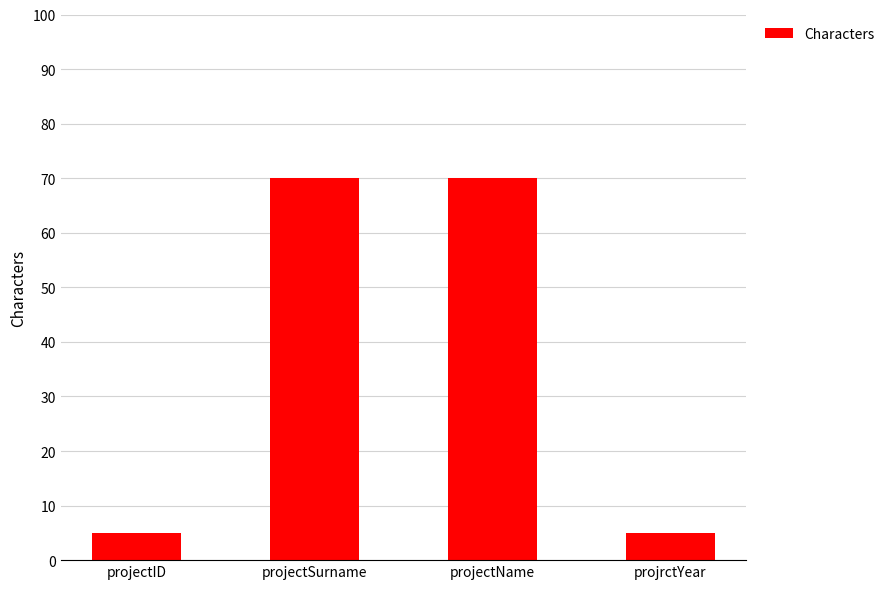

Reading left to right, extract all data points from this chart.

projectID=5	projectSurname=70	projectName=70	projrctYear=5